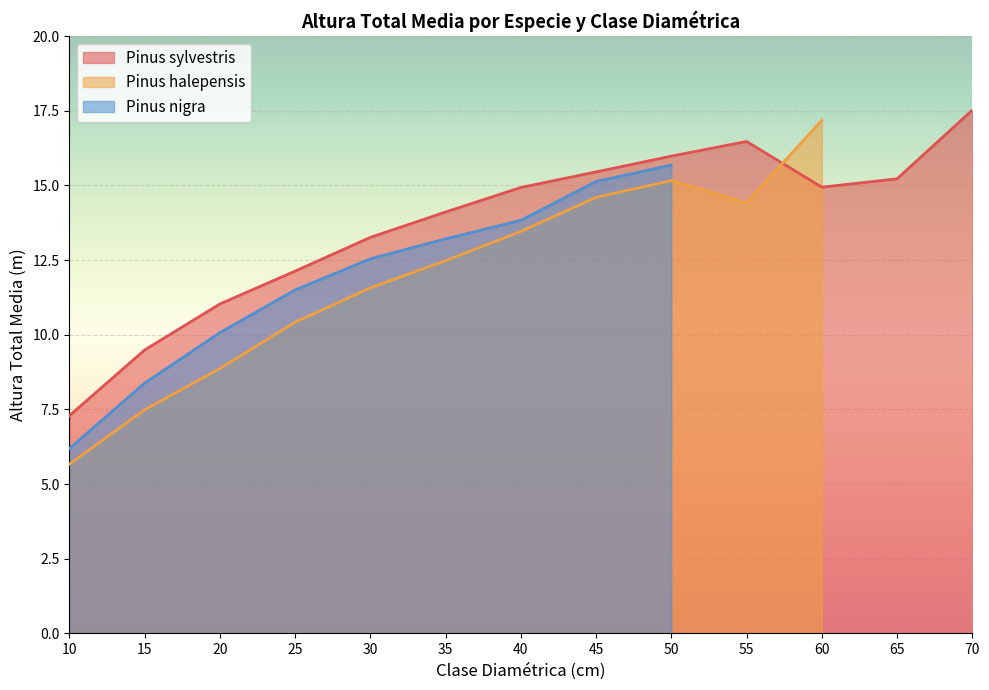

At 20, list the series in order from largest to smallest.

Pinus sylvestris, Pinus nigra, Pinus halepensis